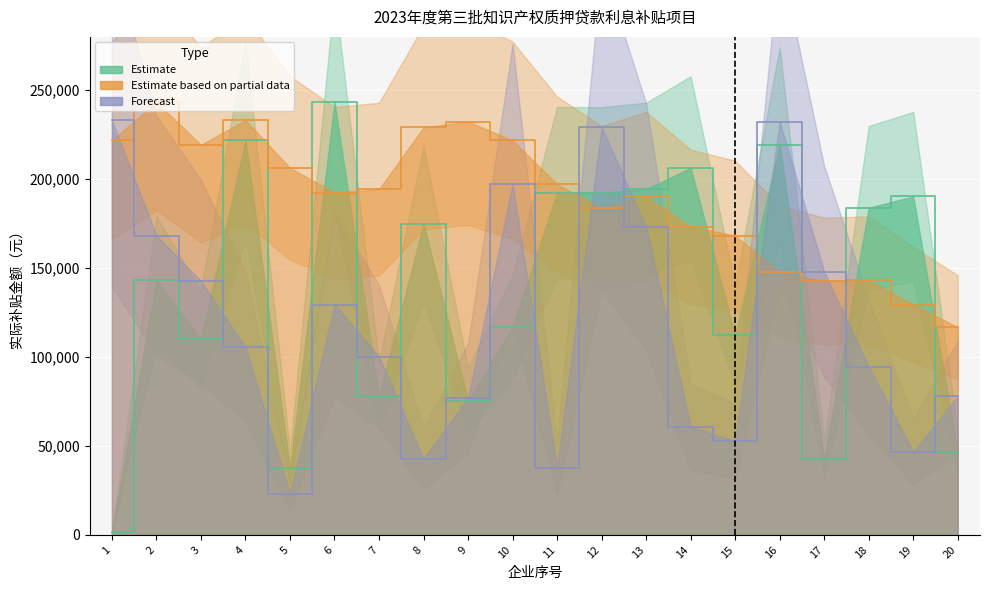

True or false: Forecast has a value of 173293 at 13.

True